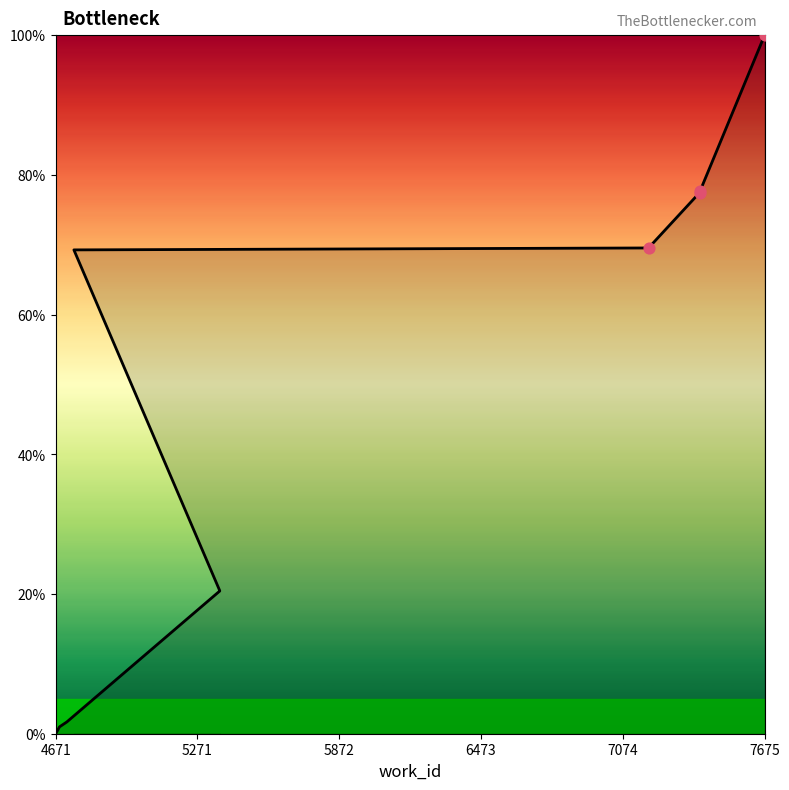

Between 4687 and 5366, which is larger?

5366